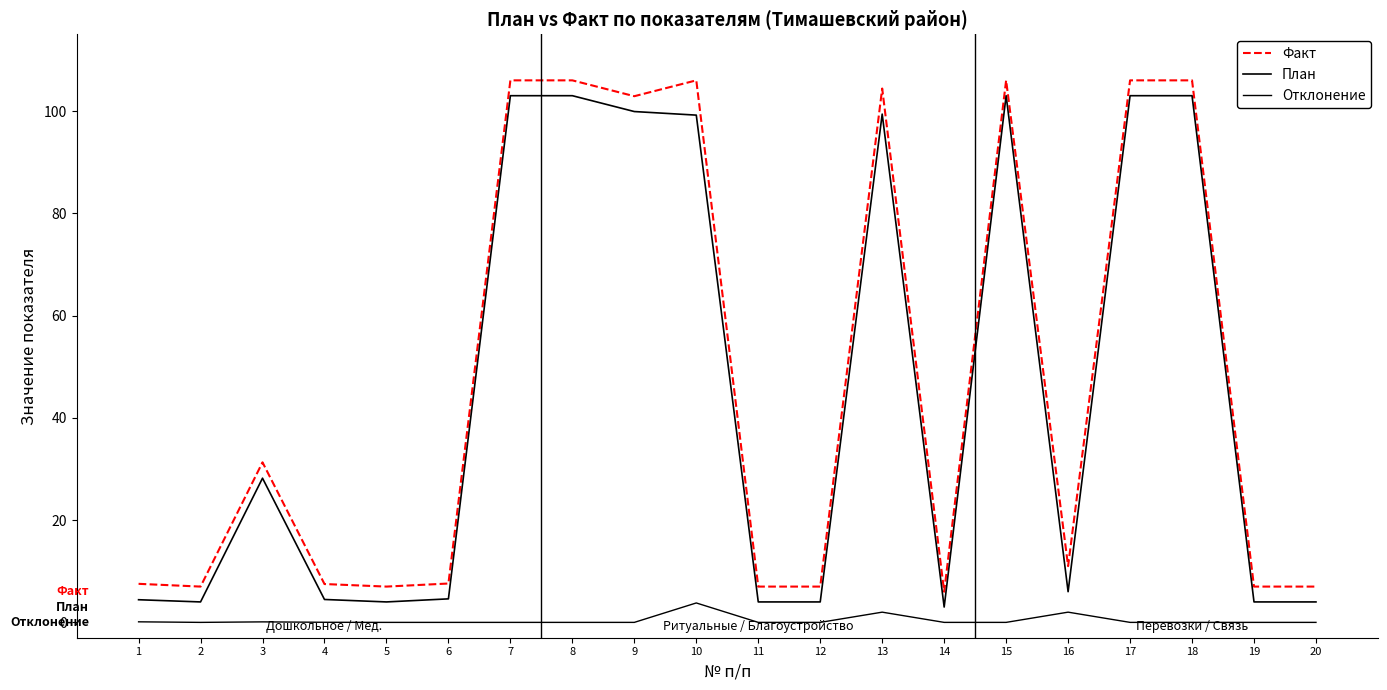

At which category is the sum across all series the highest?

7